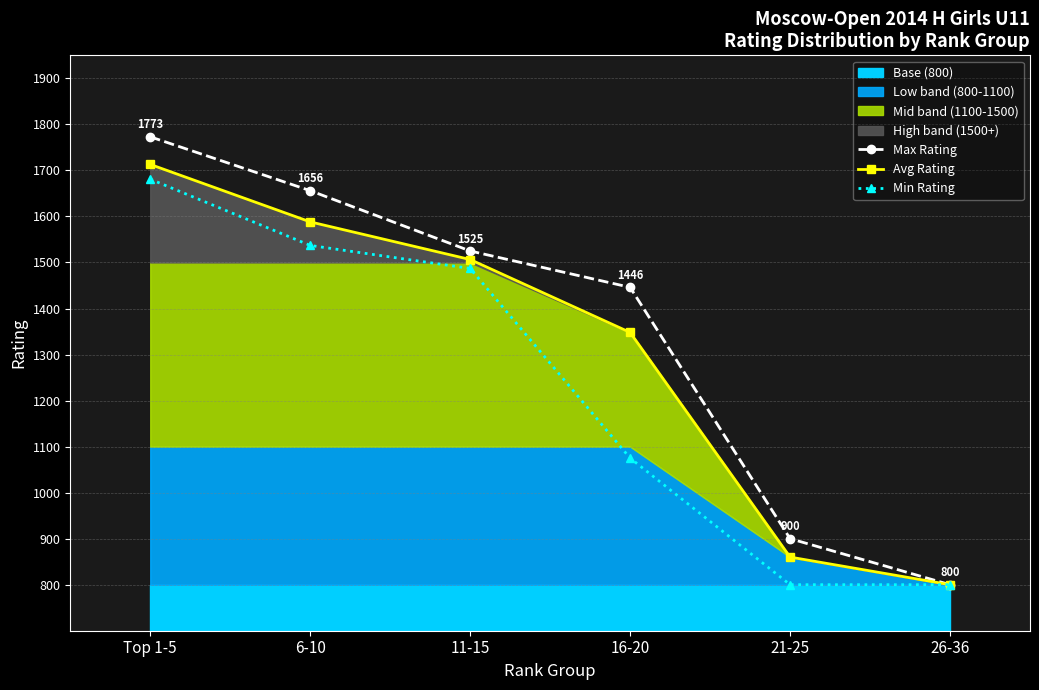

At which label does Min Rating reach its peak?

Top 1-5